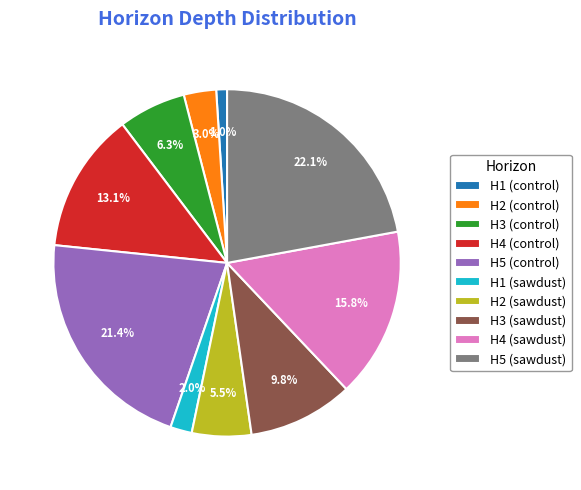

Which category has the smallest portion of the pie?

H1 (control)